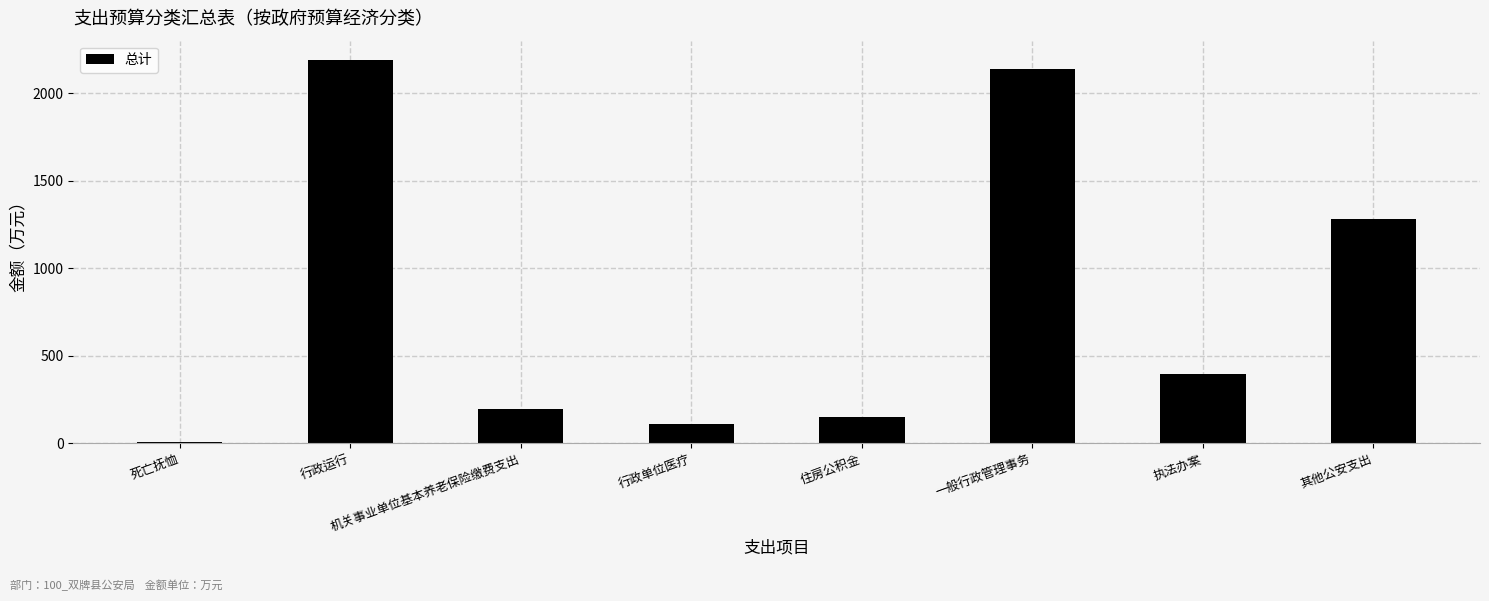

What is the value of the 5th bar from the left?

147.2